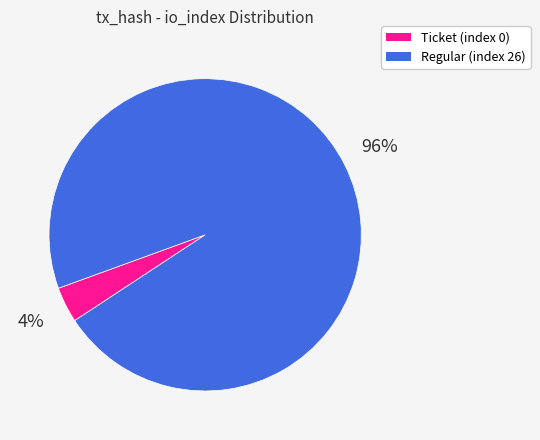

How many segments does this pie chart have?

2